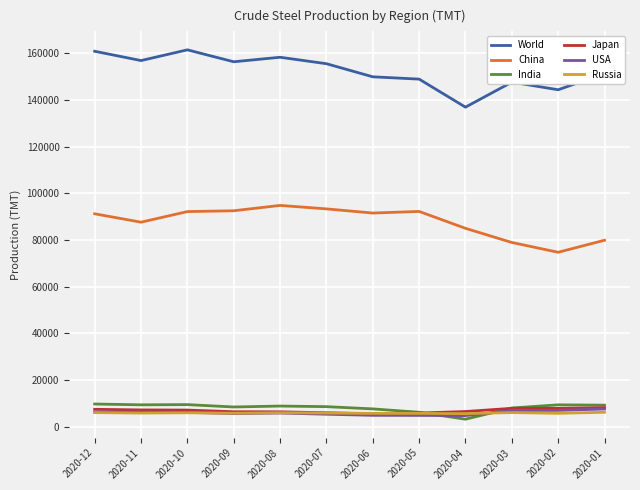

At how many categories does at least one series exceed 67344?

12